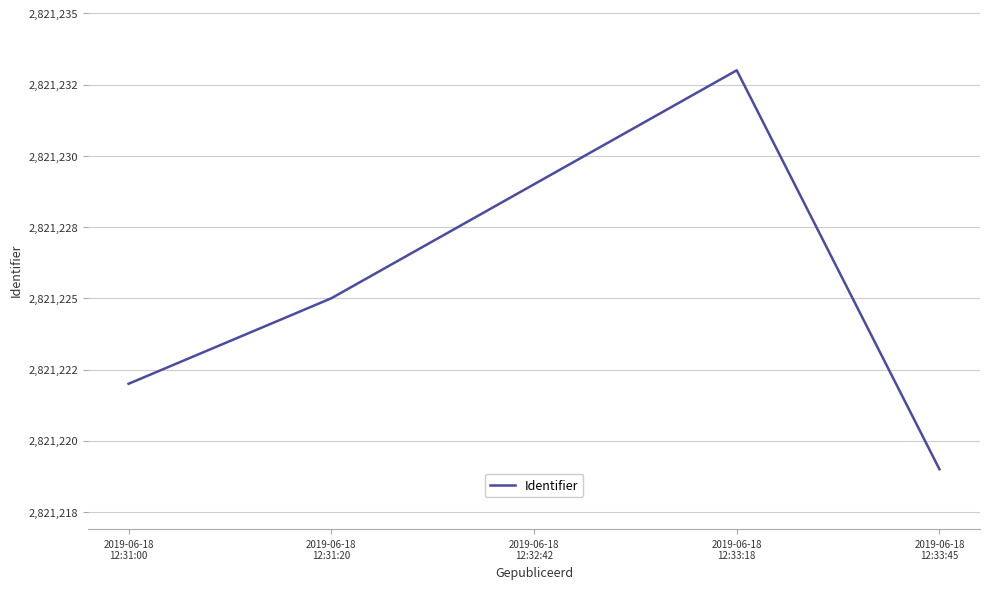

Between 2019-06-18
12:31:20 and 2019-06-18
12:33:18, which is larger?

2019-06-18
12:33:18